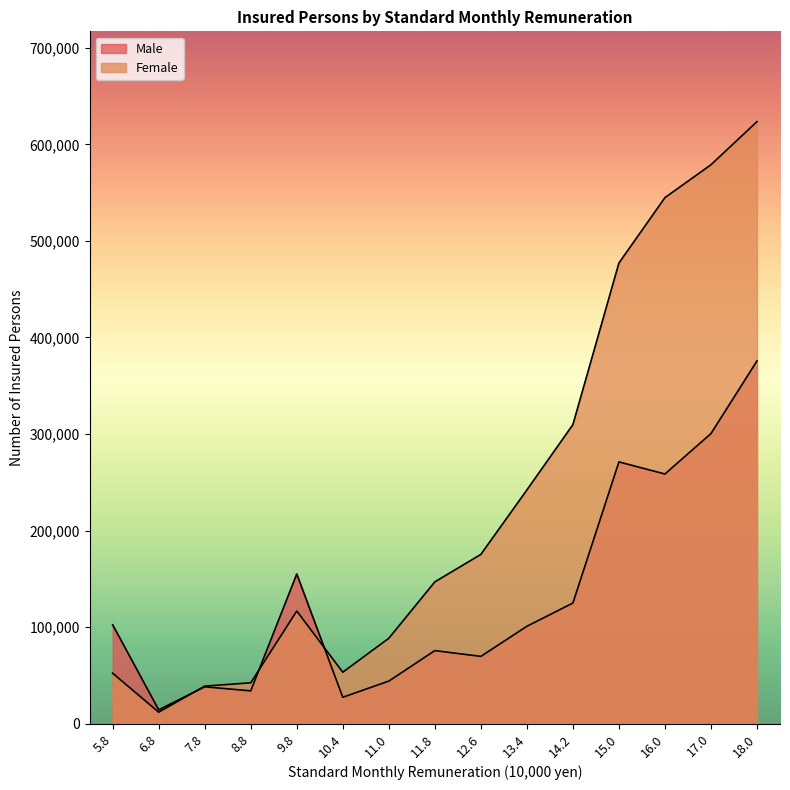

Between 16.0 and 13.4, which is larger?

16.0